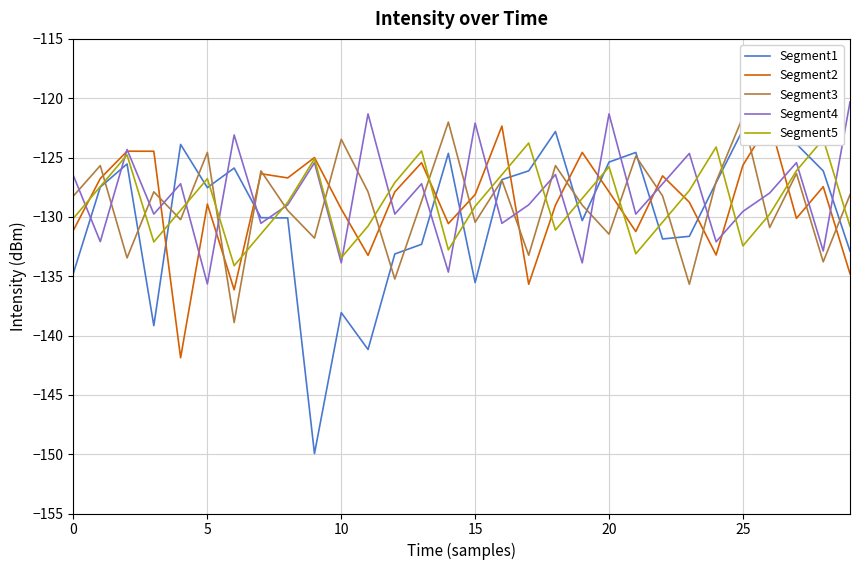

What is the difference between the maximum and minimum values in the Segment5 series?

10.7